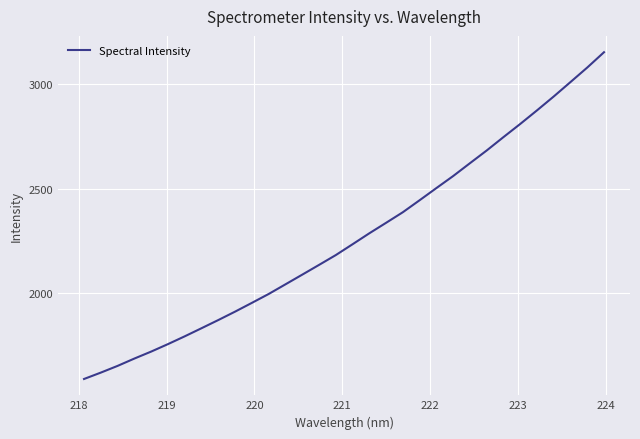

What is the smallest value displayed?

1587.5